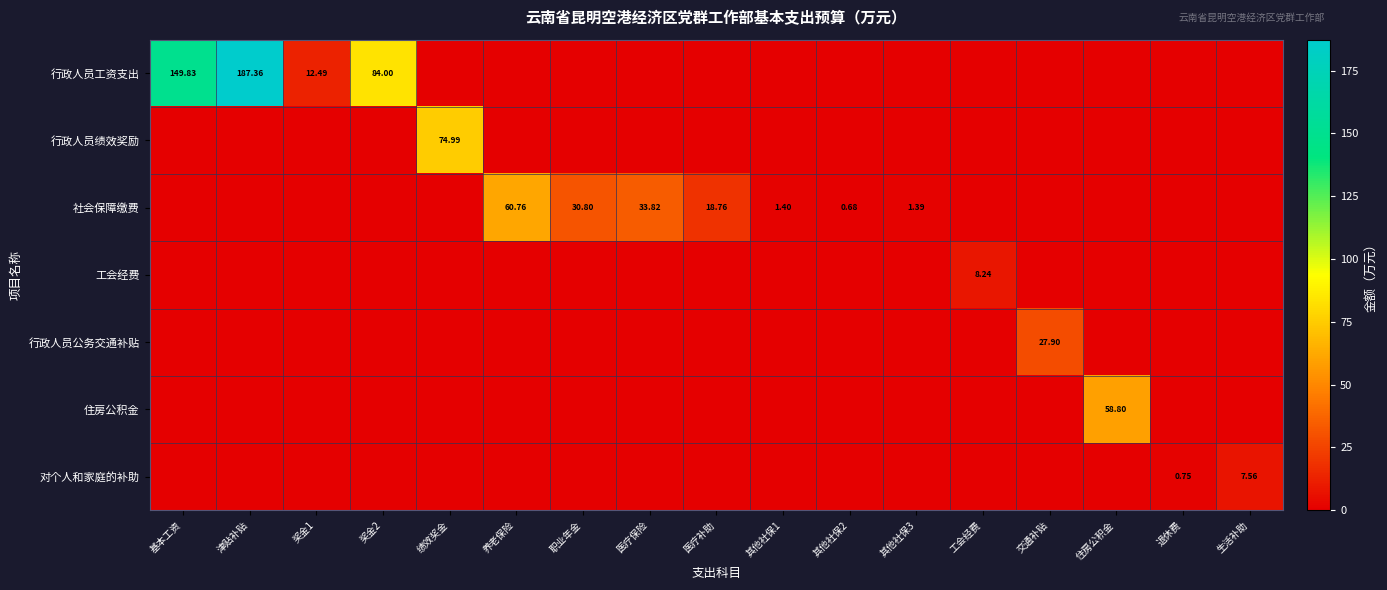

The 行政人员公务交通补贴 series shows 0.0 at 医疗保险. True or false?

True